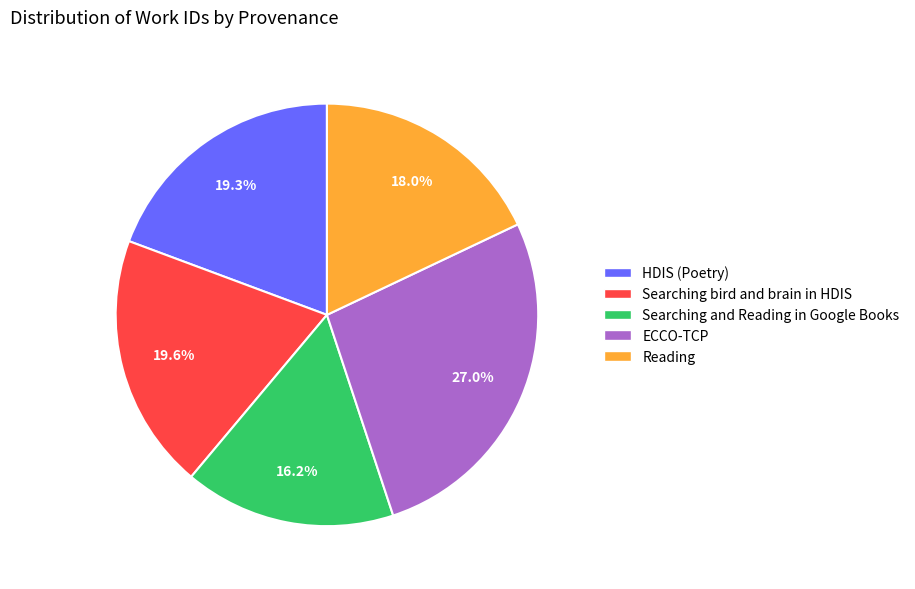

Which has a higher value, ECCO-TCP or Reading?

ECCO-TCP